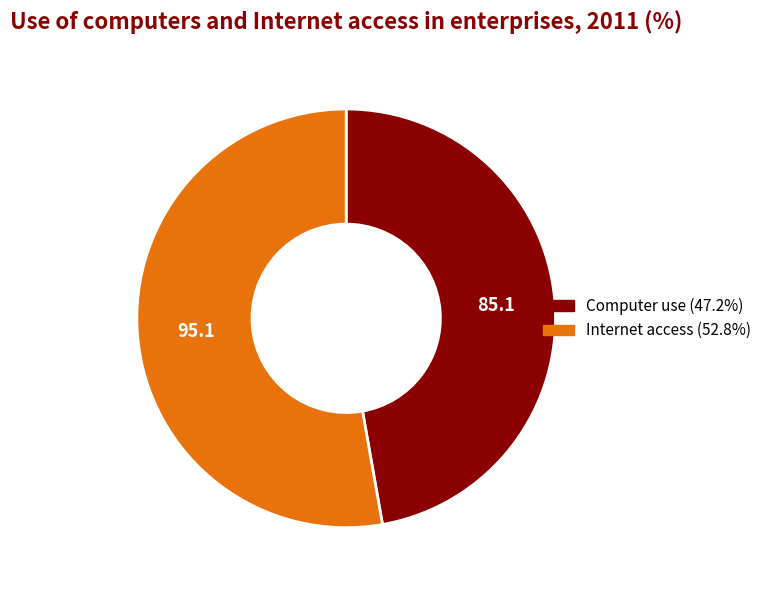

Combined, do Internet access and Computer use account for over 50%?

Yes